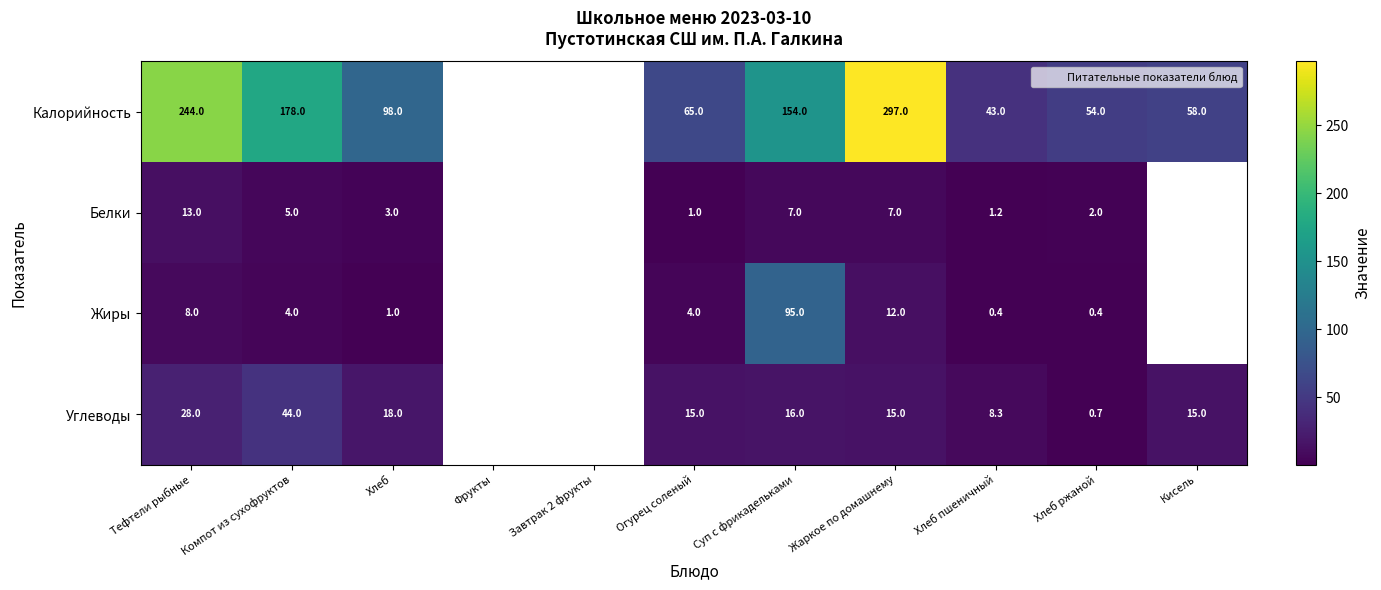

Is it true that Жиры equals 95.0 at Суп с фрикадельками?

True